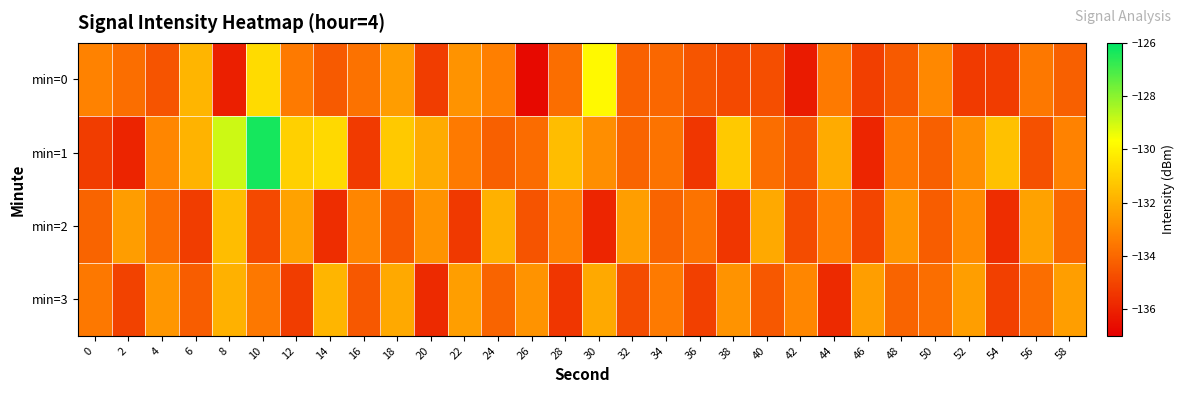

Which series has the largest total across all categories?

min=1